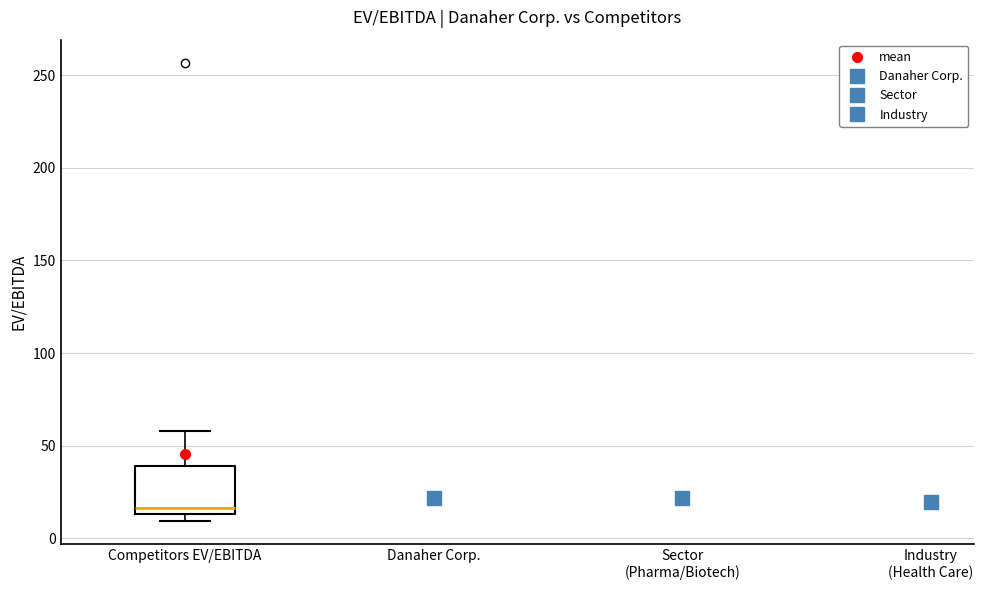

Transcribe this box plot: give where the median line is, the range the box spans, and where the two whiskers end, as read against the y-axis. The values are not printed on the chart, so give them approximately, as read against the axis.

median 15 (just above the box's lower edge), box 15 to 40, whiskers 10 to 60